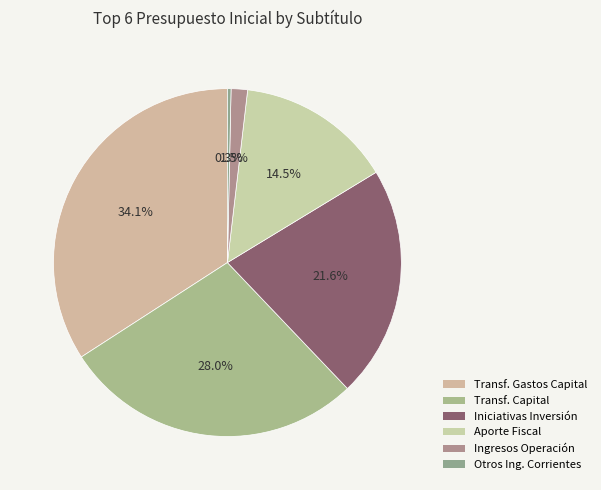

Which category has the biggest portion of the pie?

Transf. Gastos Capital